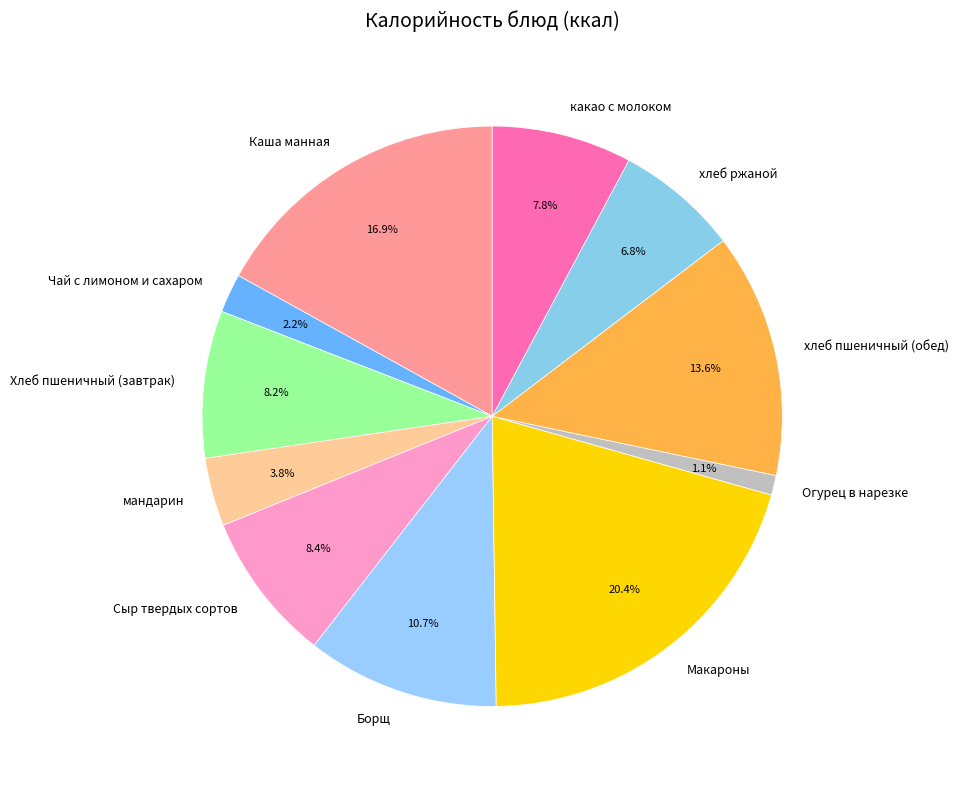

Is it true that хлеб ржаной is 19% of the pie?

False